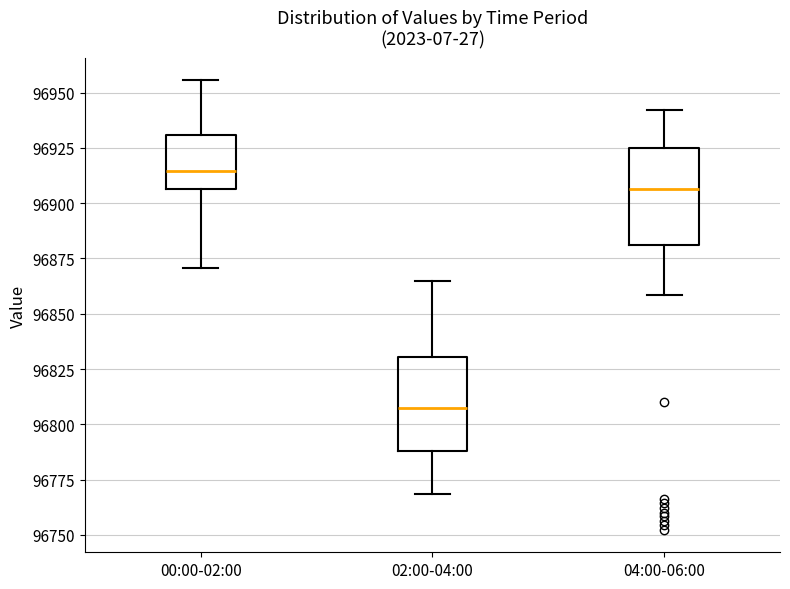

Which box has the highest median line?

00:00-02:00